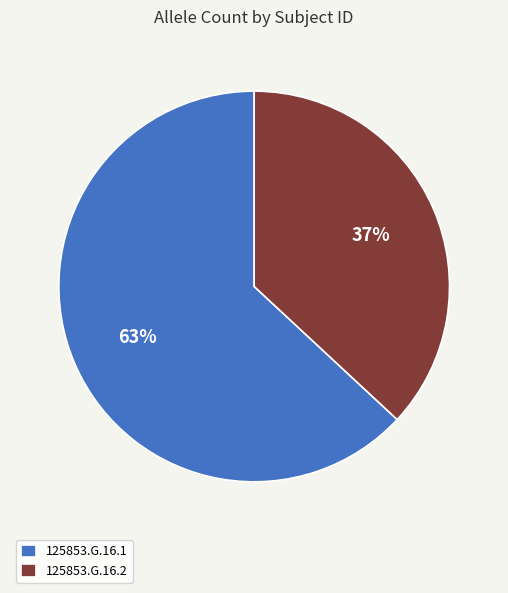

Which has a higher value, 125853.G.16.2 or 125853.G.16.1?

125853.G.16.1